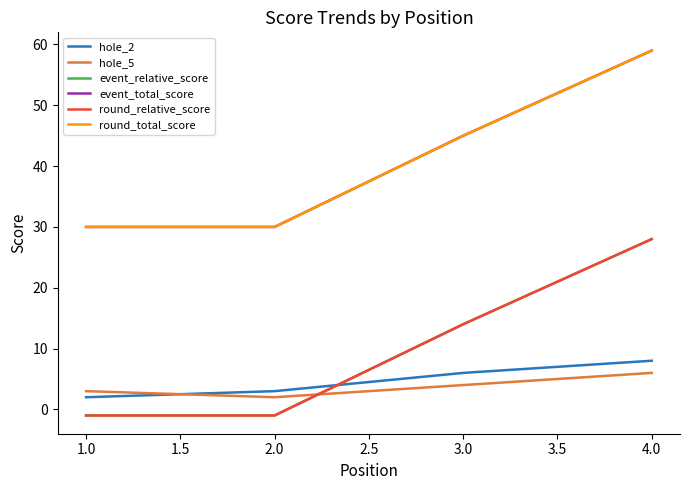

How many lines are shown in the chart?

6